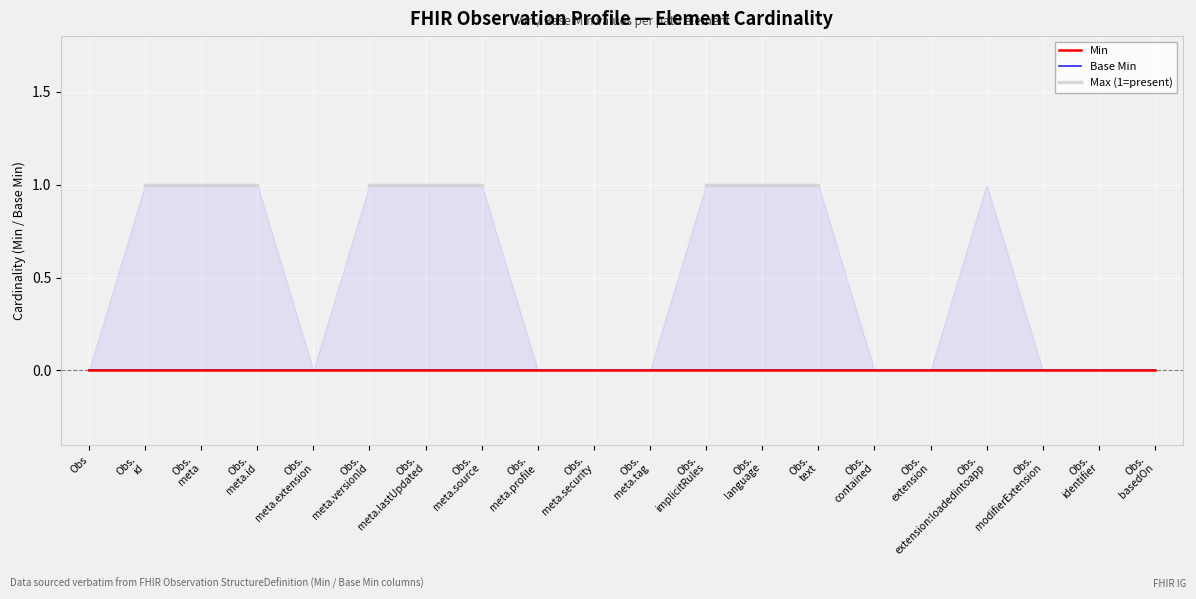

At which label does Base Min reach its peak?

Obs